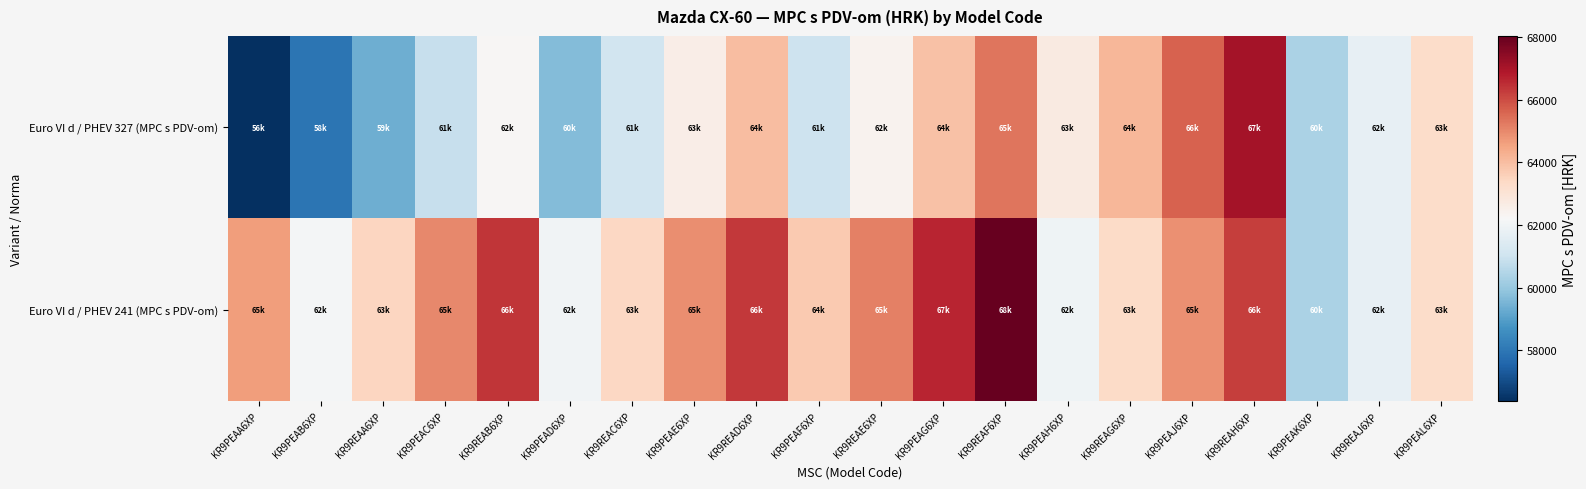

Reading left to right, list all the values displayed in this chart.

Euro VI d / PHEV 327 (MPC s PDV-om): KR9PEAA6XP=56366.1	KR9PEAB6XP=57958.7	KR9REAA6XP=59352.3	KR9PEAC6XP=60878.6	KR9REAB6XP=62272.2	KR9PEAD6XP=59684.1	KR9REAC6XP=61077.7	KR9PEAE6XP=62604.0	KR9READ6XP=63997.6	KR9PEAF6XP=61011.3	KR9REAE6XP=62404.9	KR9PEAG6XP=63931.2	KR9REAF6XP=65324.8	KR9PEAH6XP=62736.7	KR9REAG6XP=64130.3	KR9PEAJ6XP=65656.6	KR9REAH6XP=67050.2	KR9PEAK6XP=60347.7	KR9REAJ6XP=61741.3	KR9PEAL6XP=63267.6
Euro VI d / PHEV 241 (MPC s PDV-om): KR9PEAA6XP=64661.2	KR9PEAB6XP=62073.1	KR9REAA6XP=63466.7	KR9PEAC6XP=64993.0	KR9REAB6XP=66386.6	KR9PEAD6XP=62006.8	KR9REAC6XP=63400.4	KR9PEAE6XP=64926.7	KR9READ6XP=66320.3	KR9PEAF6XP=63732.2	KR9REAE6XP=65125.8	KR9PEAG6XP=66652.1	KR9REAF6XP=68045.6	KR9PEAH6XP=61940.4	KR9REAG6XP=63334.0	KR9PEAJ6XP=64860.3	KR9REAH6XP=66253.9	KR9PEAK6XP=60347.7	KR9REAJ6XP=61741.3	KR9PEAL6XP=63267.6